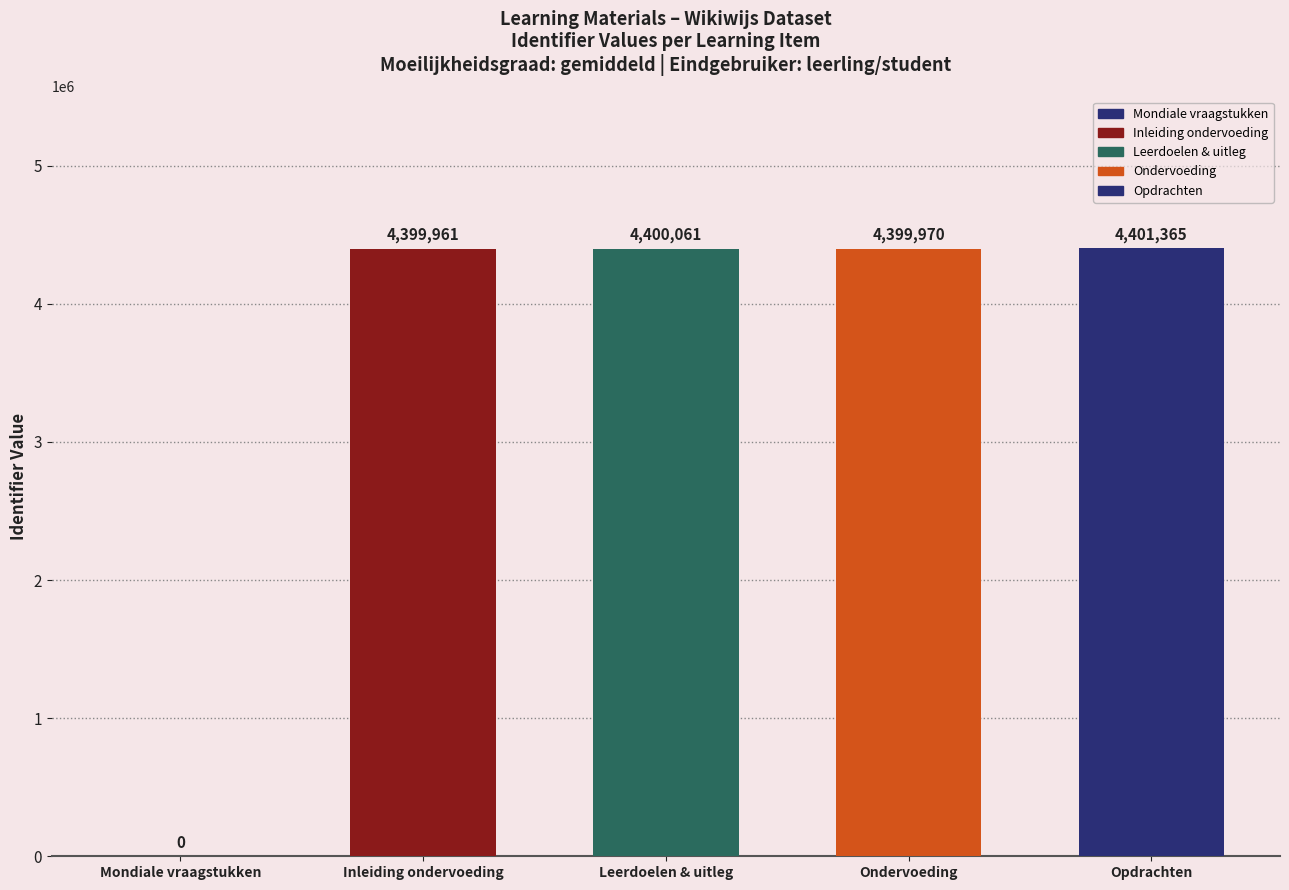

Are the bars horizontal?

No